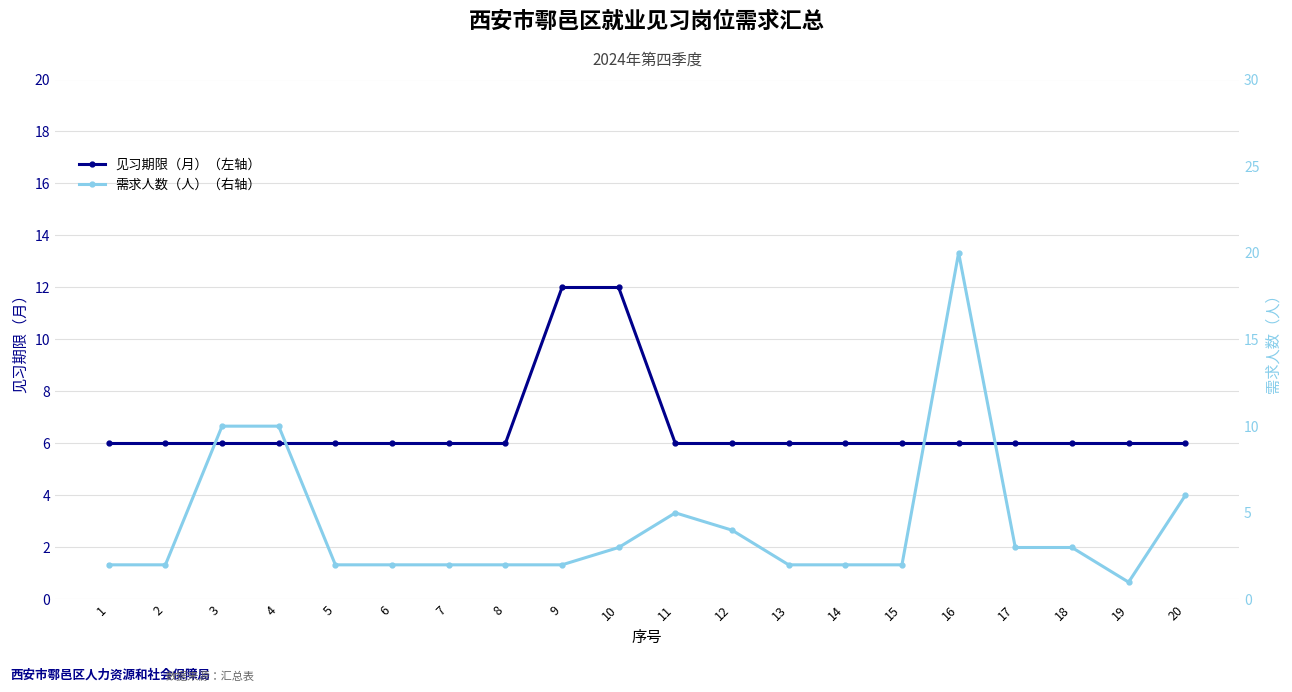

Which category has the lowest value across all series?

19